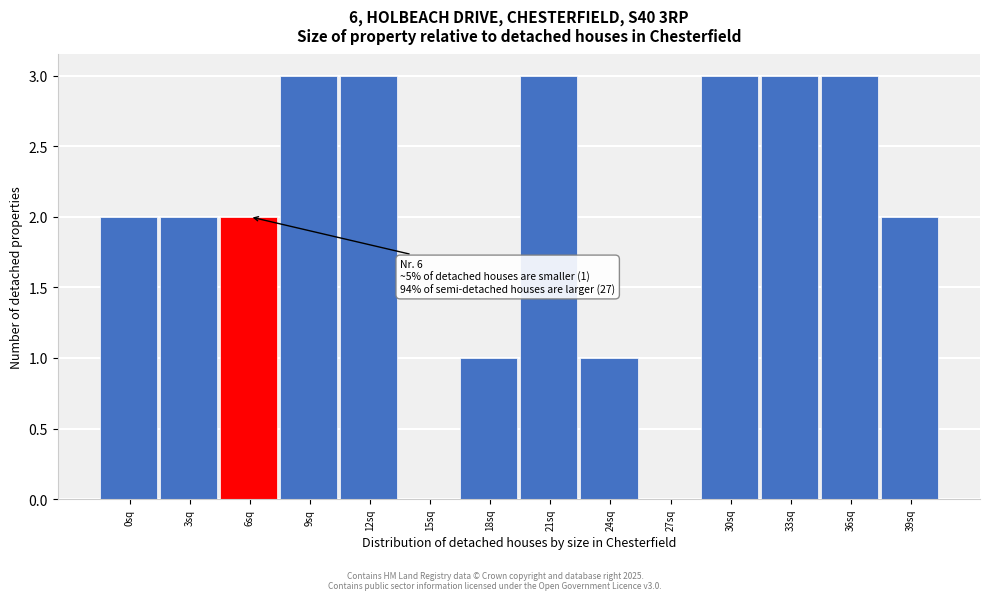

Reading left to right, transcribe all the data shown in this chart.

0sq=2	3sq=2	6sq=2	9sq=3	12sq=3	15sq=0	18sq=1	21sq=3	24sq=1	27sq=0	30sq=3	33sq=3	36sq=3	39sq=2